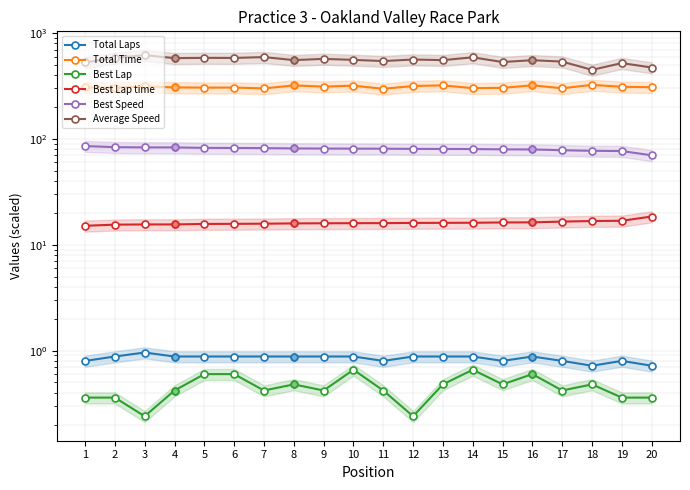

True or false: Total Laps has a value of 0.9 at 5.

True